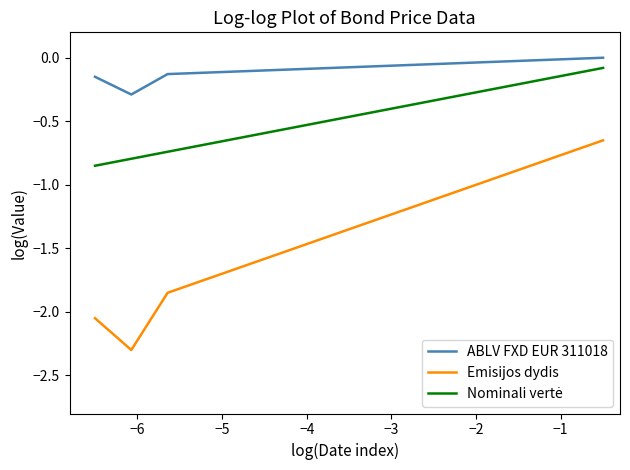

True or false: ABLV FXD EUR 311018 and Emisijos dydis cross at least once.

False